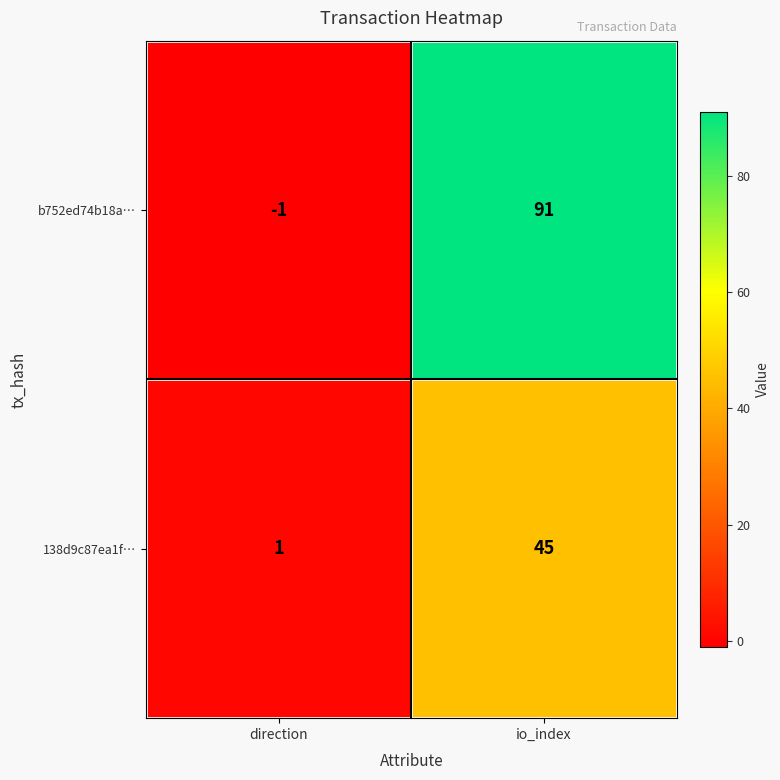

Where is b752ed74b18a… nearest to the value 45?

direction